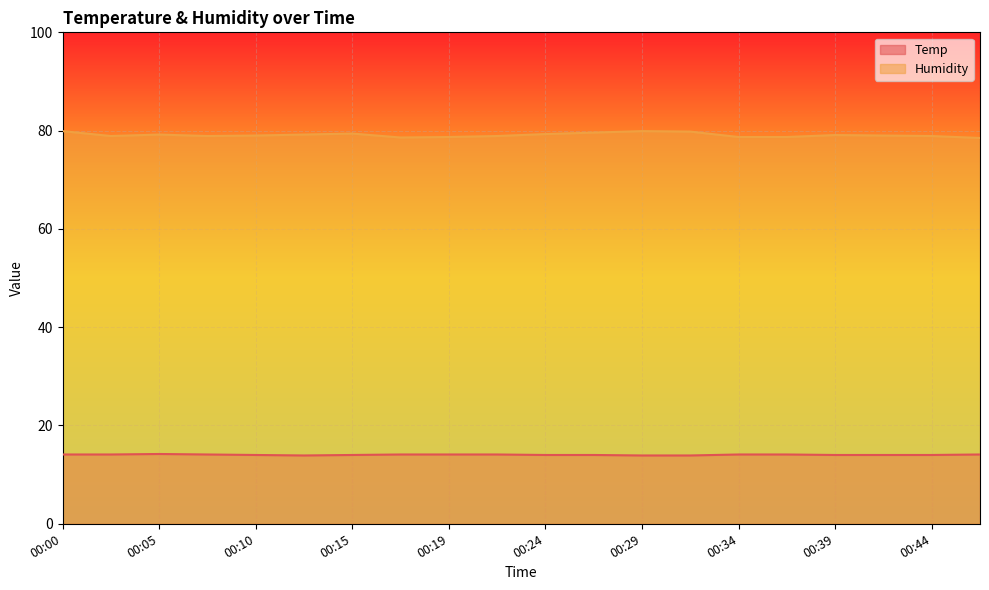

At which category is the sum across all series the highest?

00:00